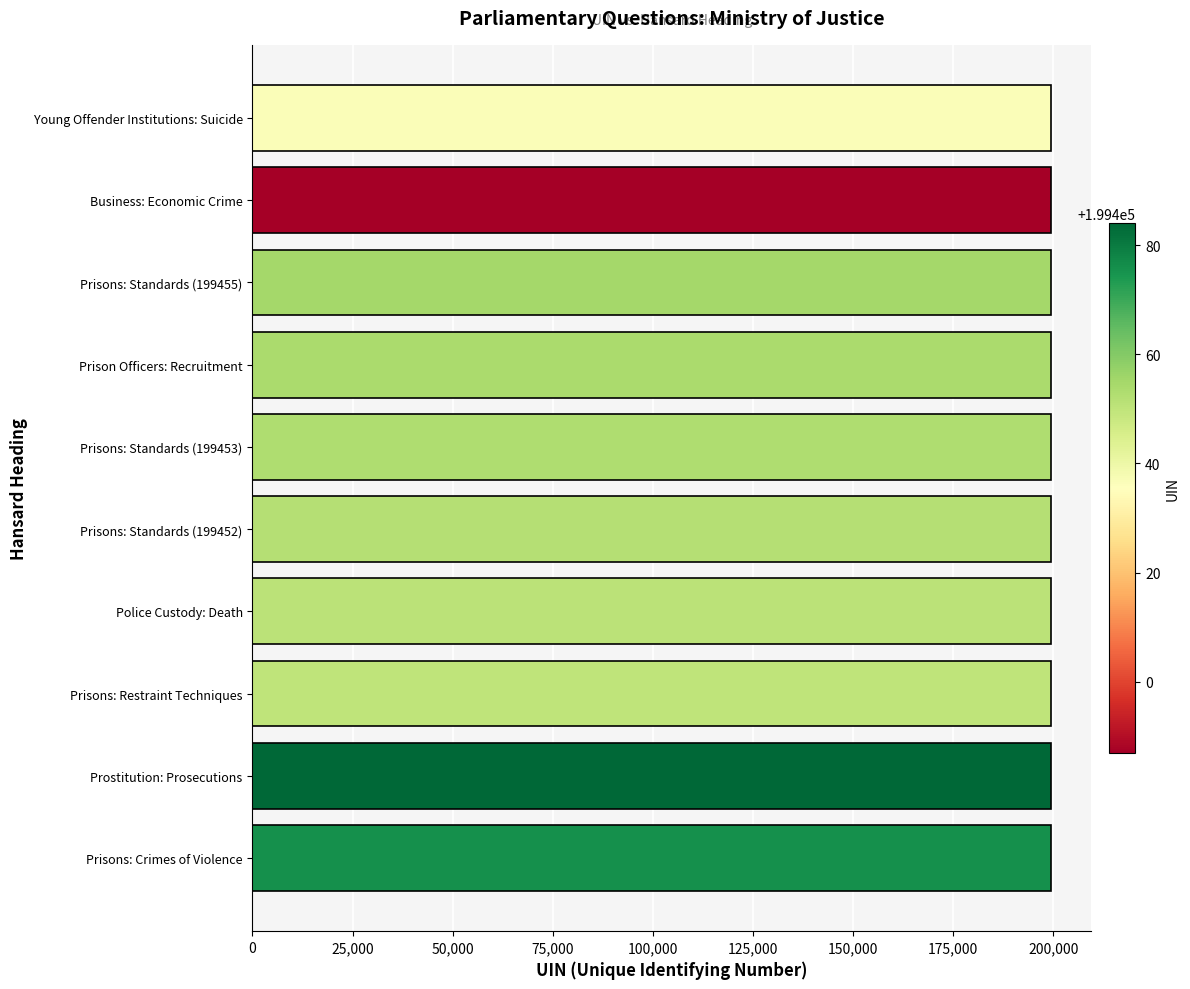

What is the maximum value shown in the chart?

199484